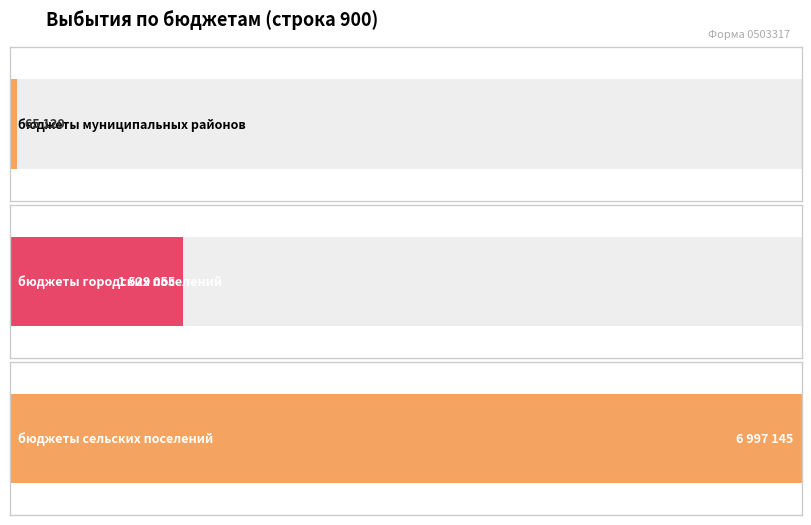

Is the value of бюджеты муниципальных районов at Всего выбытий (итого) greater than the value of бюджеты сельских поселений at Всего выбытий (поступления)?

No